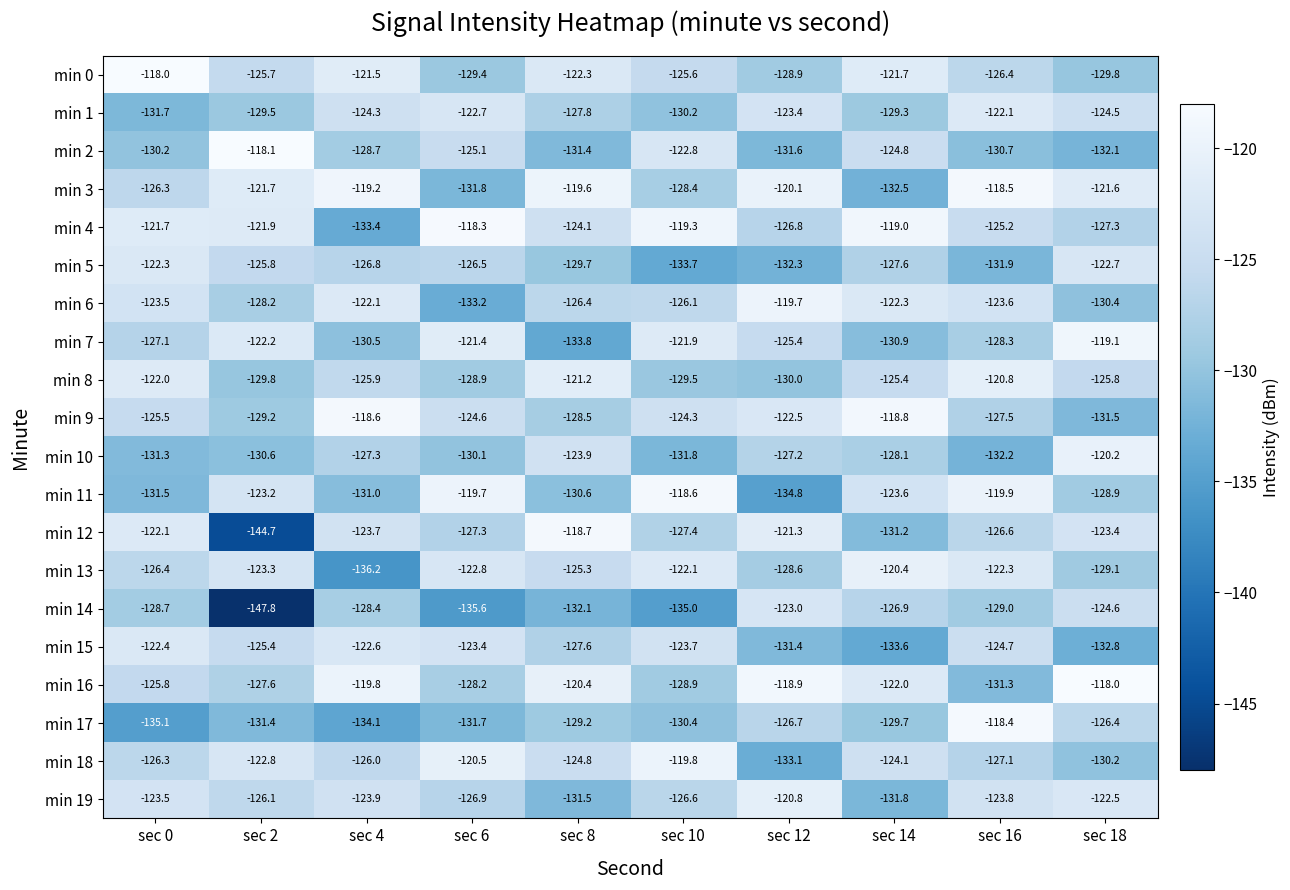

List the labels in order of min 5 value, largest first.

sec 0, sec 18, sec 2, sec 6, sec 4, sec 14, sec 8, sec 16, sec 12, sec 10